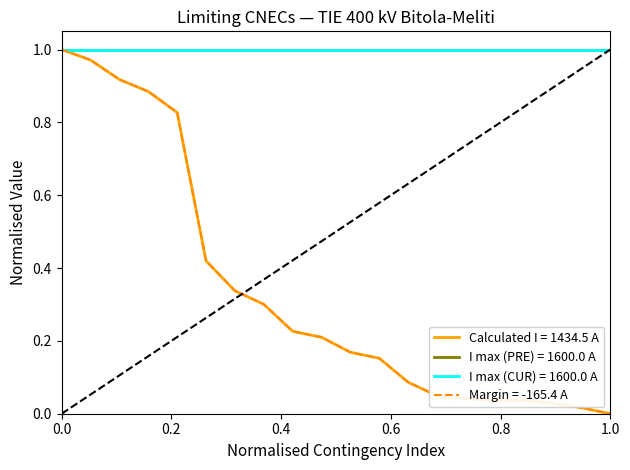

Does the chart have visible grid lines?

No